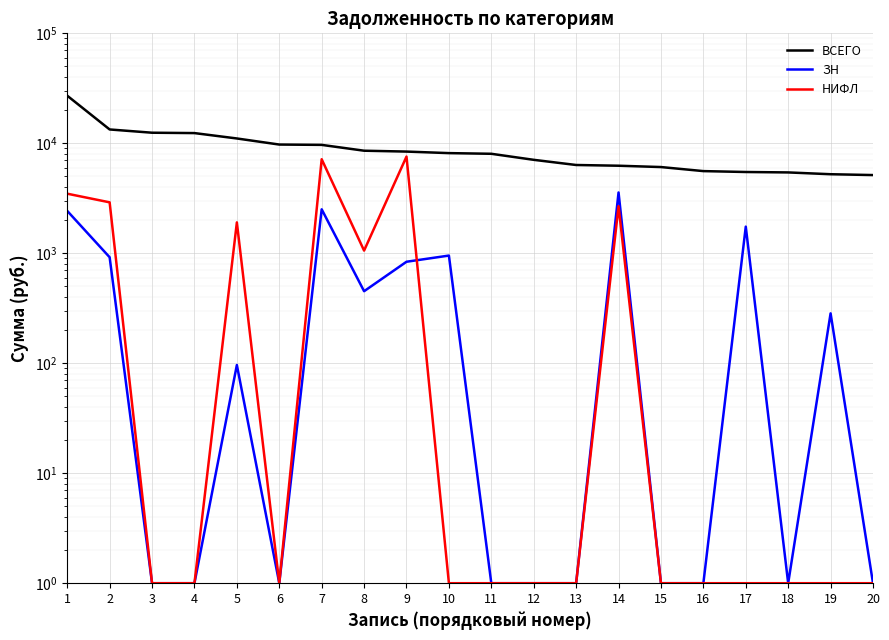

Between 8 and 16, which series saw the biggest shift?

ВСЕГО